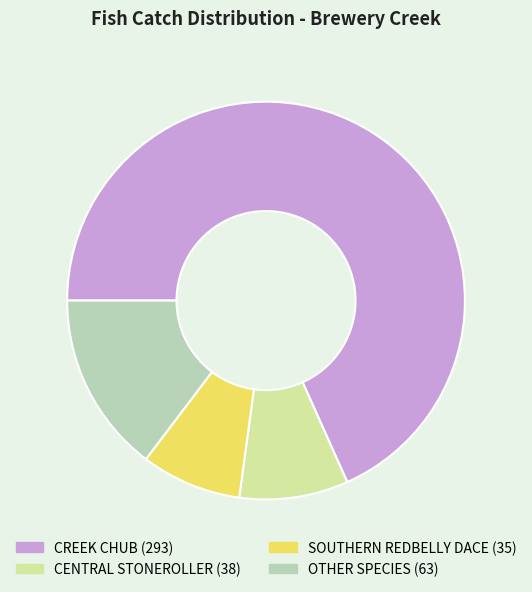

Does any single category account for the majority?

Yes